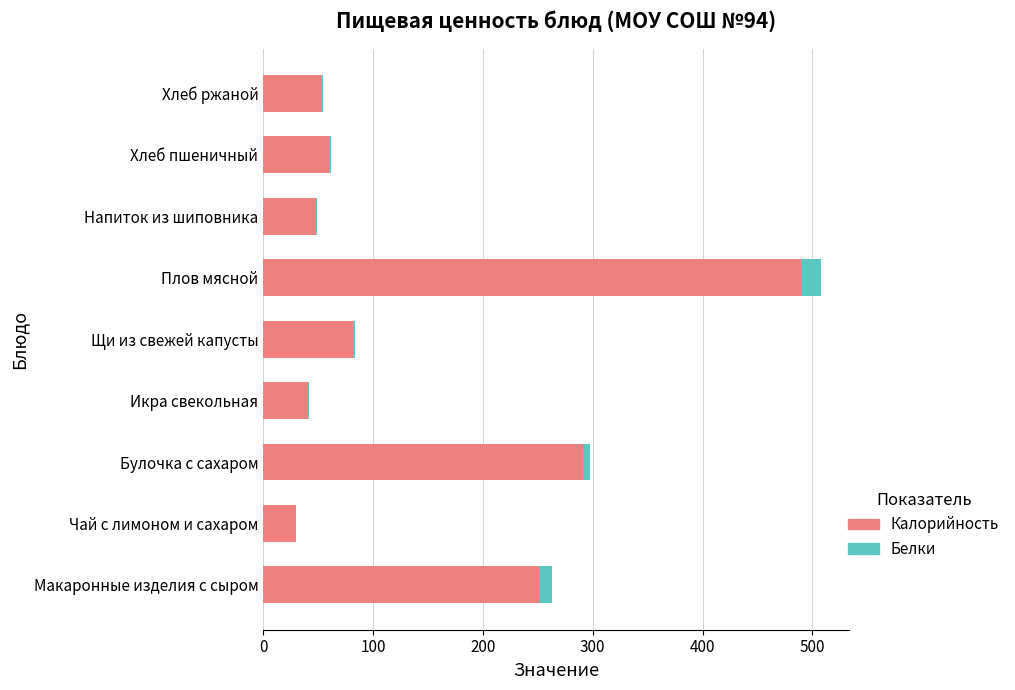

Is it true that Калорийность equals 727.7 at Плов мясной?

False